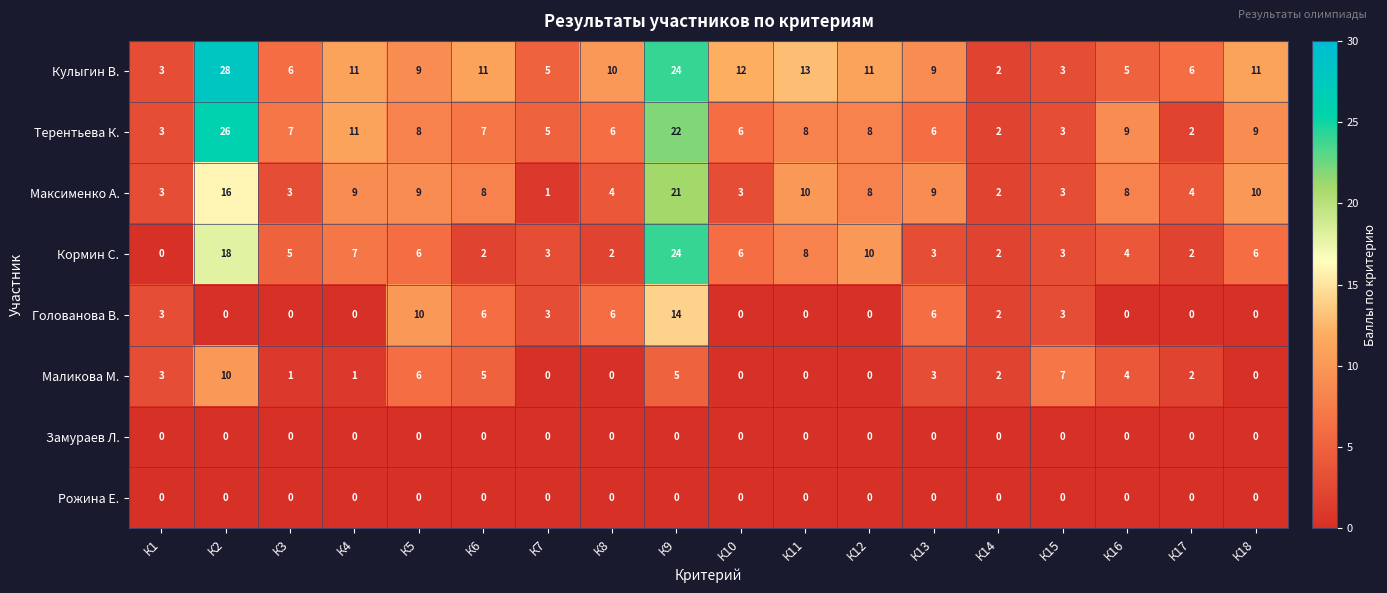

What is the total value across all series at К9?

110